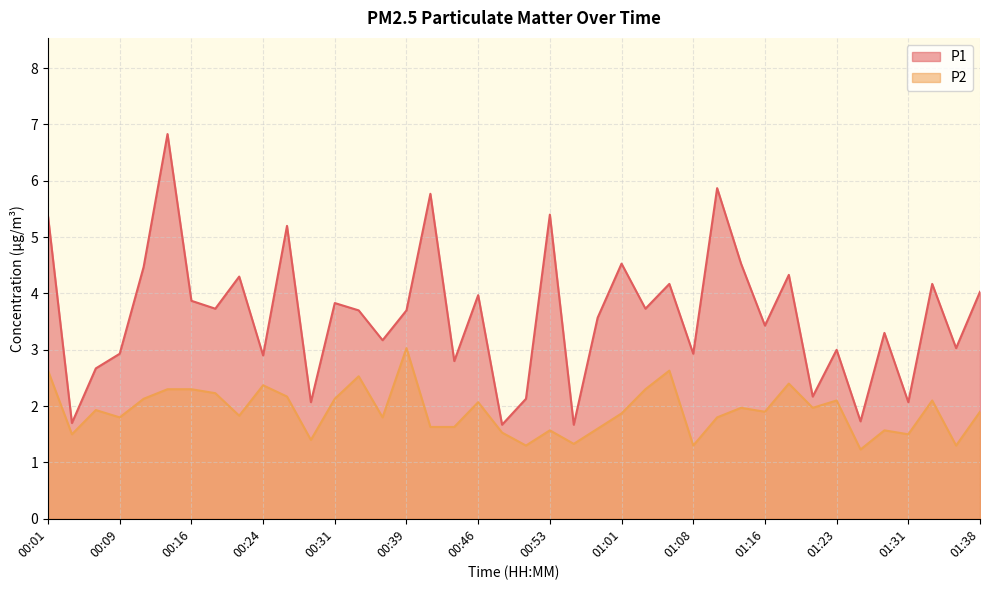

Rank the series at 00:04 from highest to lowest value.

P1, P2